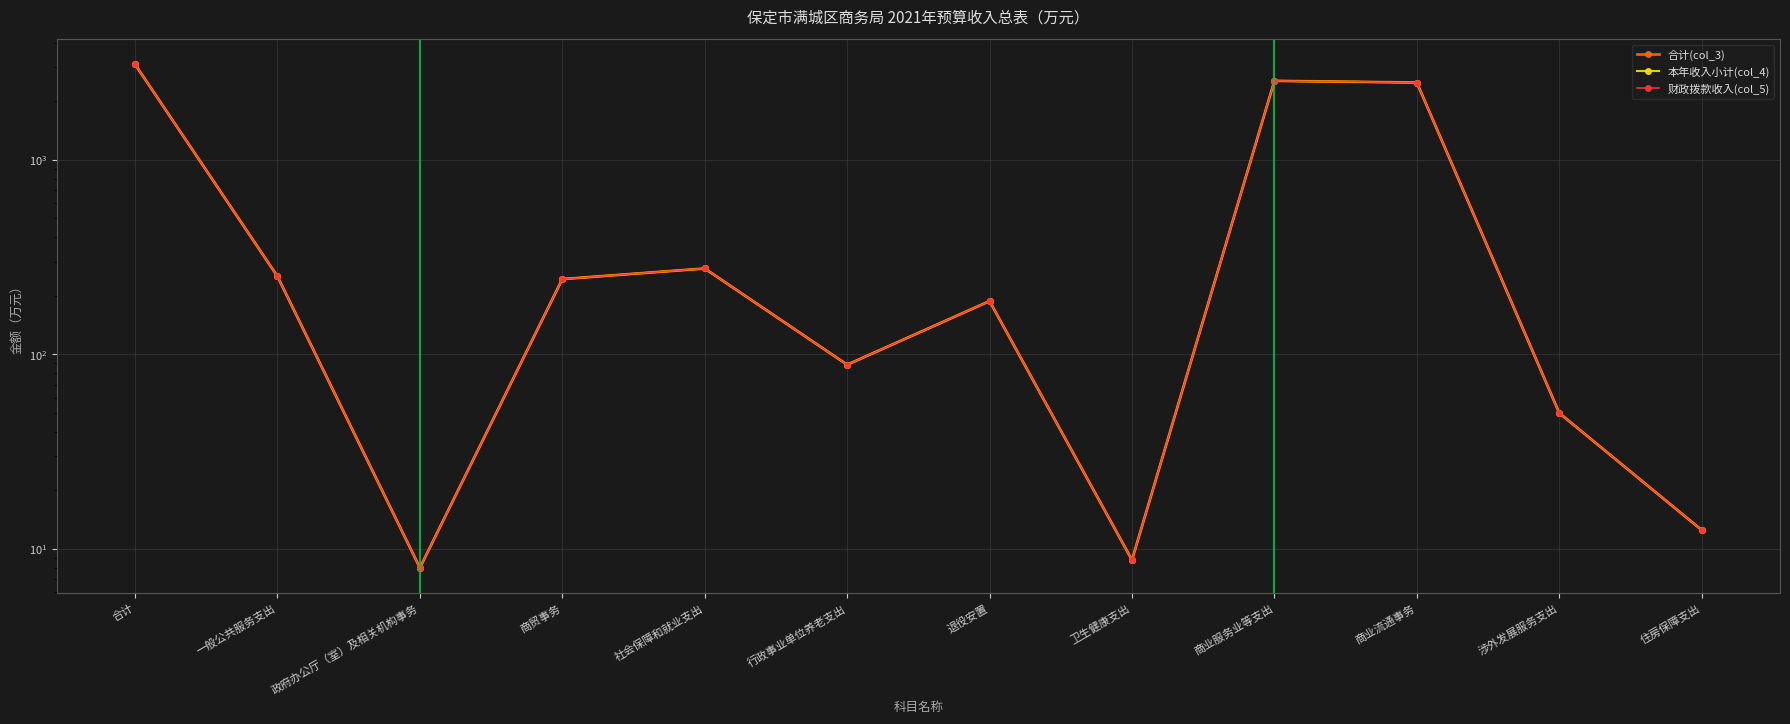

Which label corresponds to the largest value in the chart?

合计